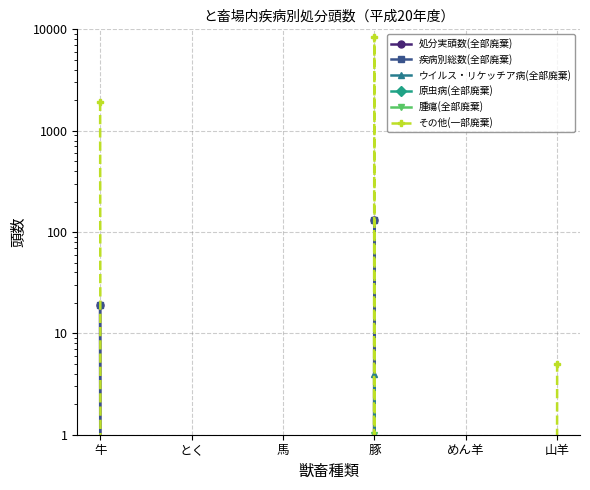

At how many categories does at least one series exceed 8309?

1